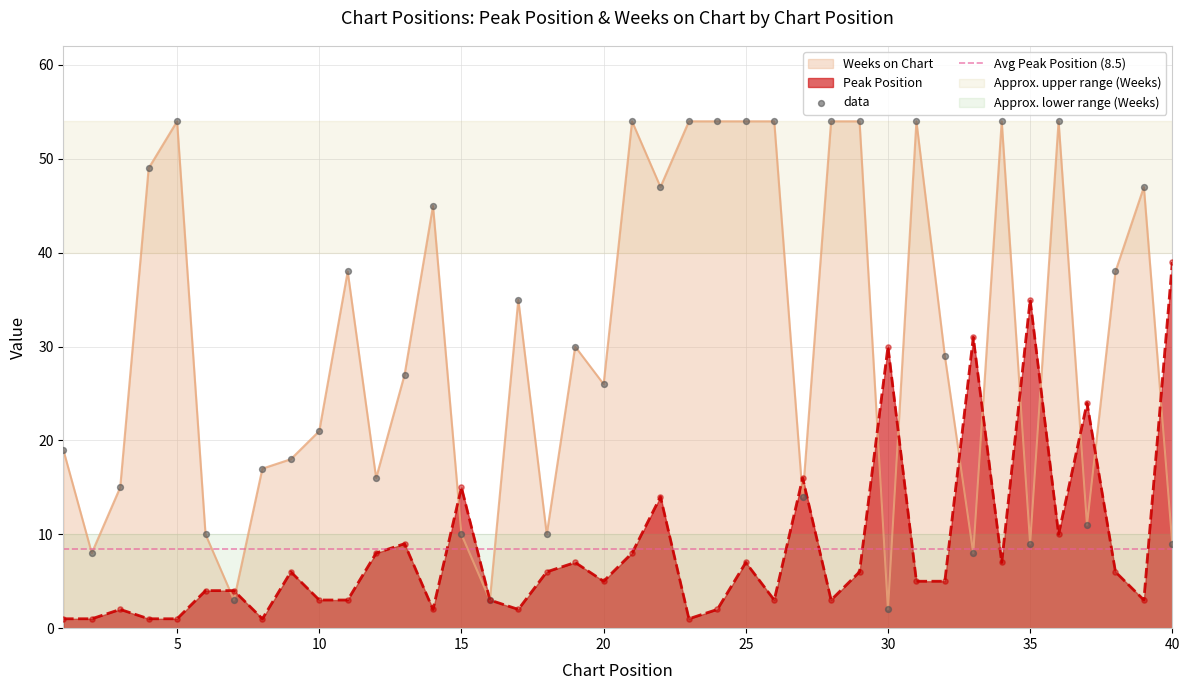

At which category is the sum across all series the highest?

36